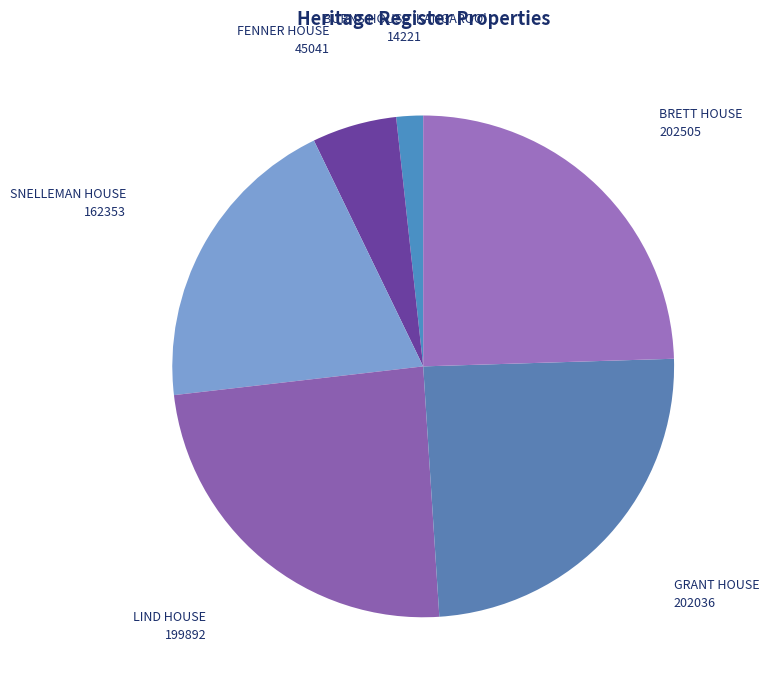

What is the smallest slice in the pie chart?

BURNS HOUSE 'KANGAROO'